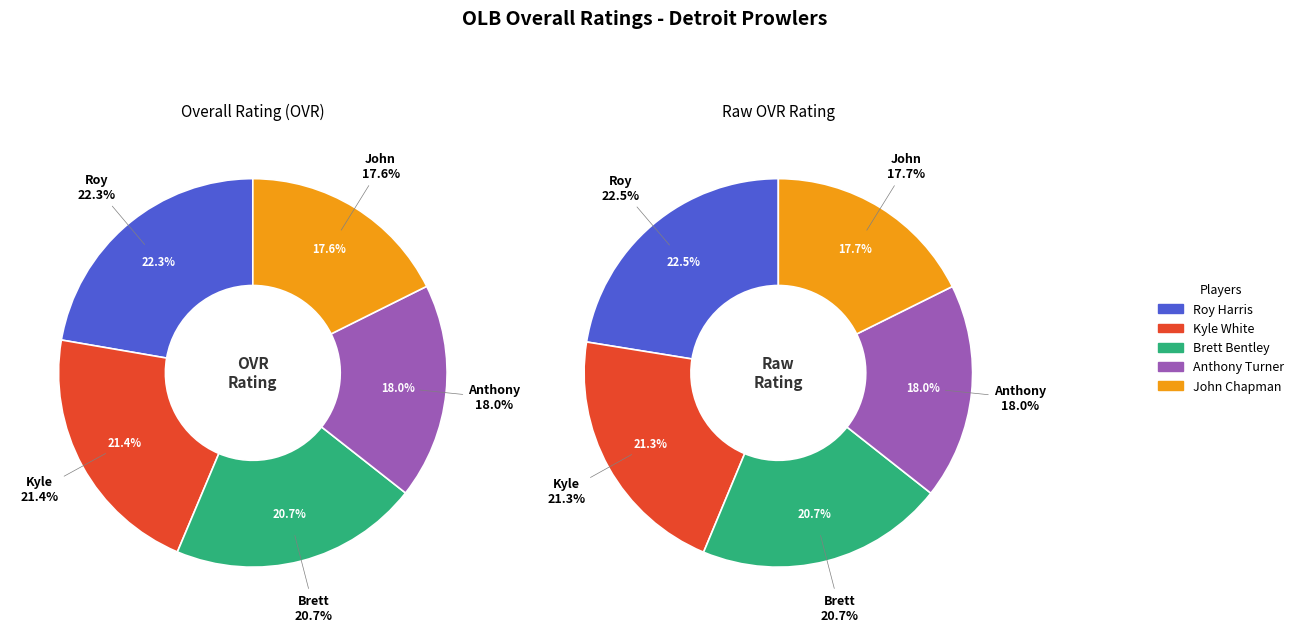

To the nearest percent, what is the difference between the Brett Bentley and John Chapman slice percentages?

3%